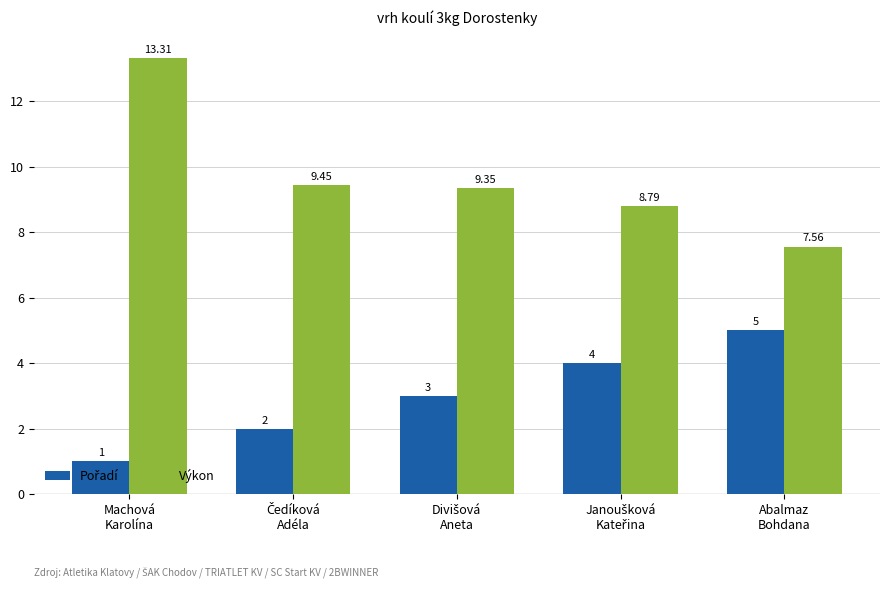

Which series has the widest spread of values?

Výkon